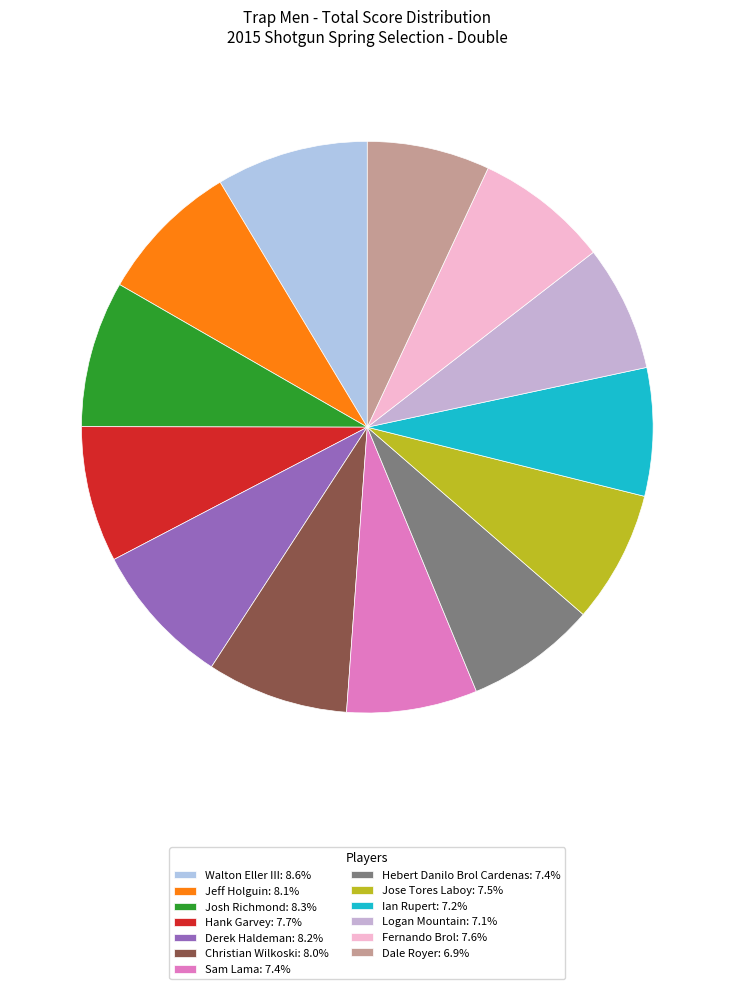

True or false: Jeff Holguin accounts for 8% of the total.

True